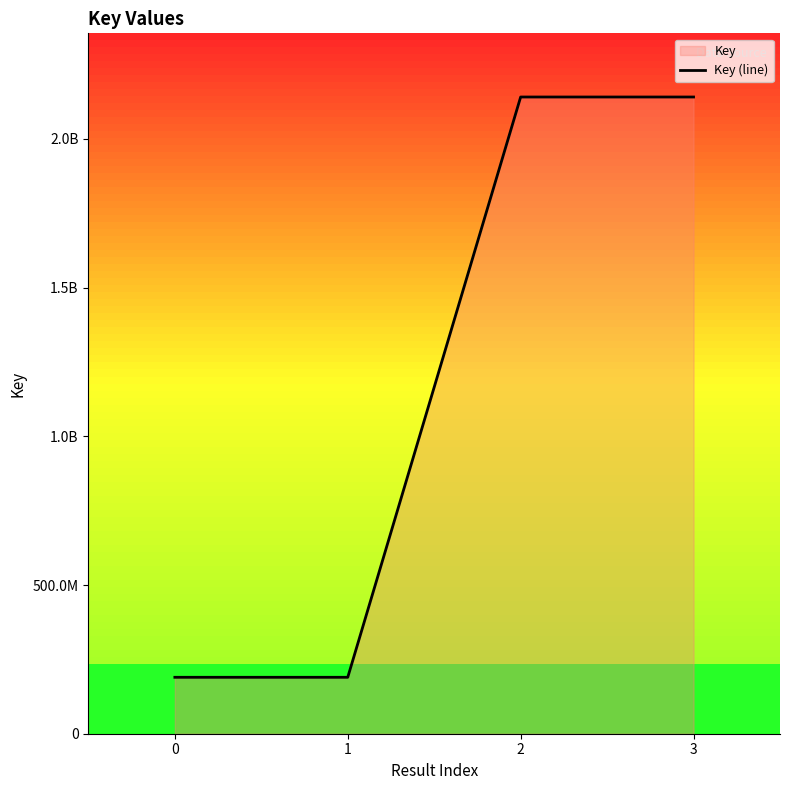

What is the sum of the values at 3 and 1?

2330967873